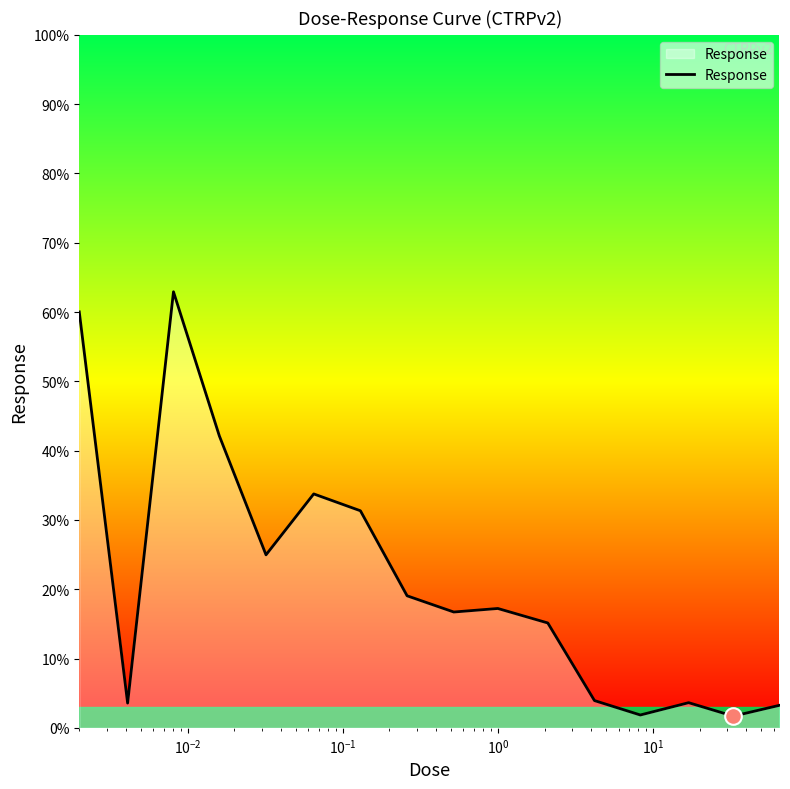

What is the difference between the maximum and minimum values?

61.2